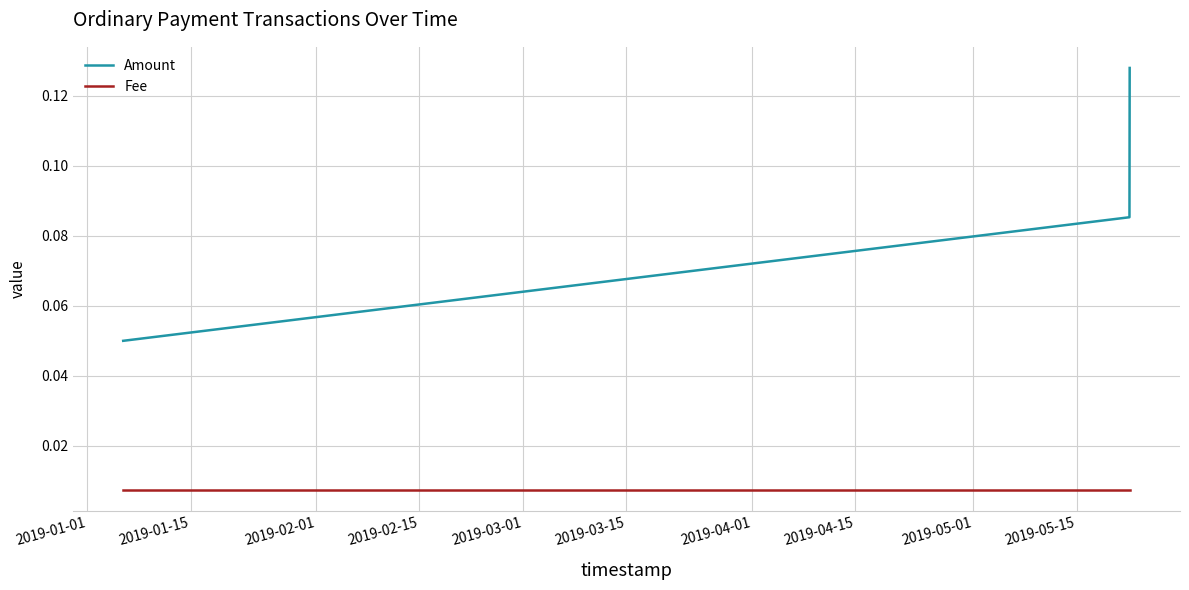

Which series has the largest range (max minus min)?

Amount